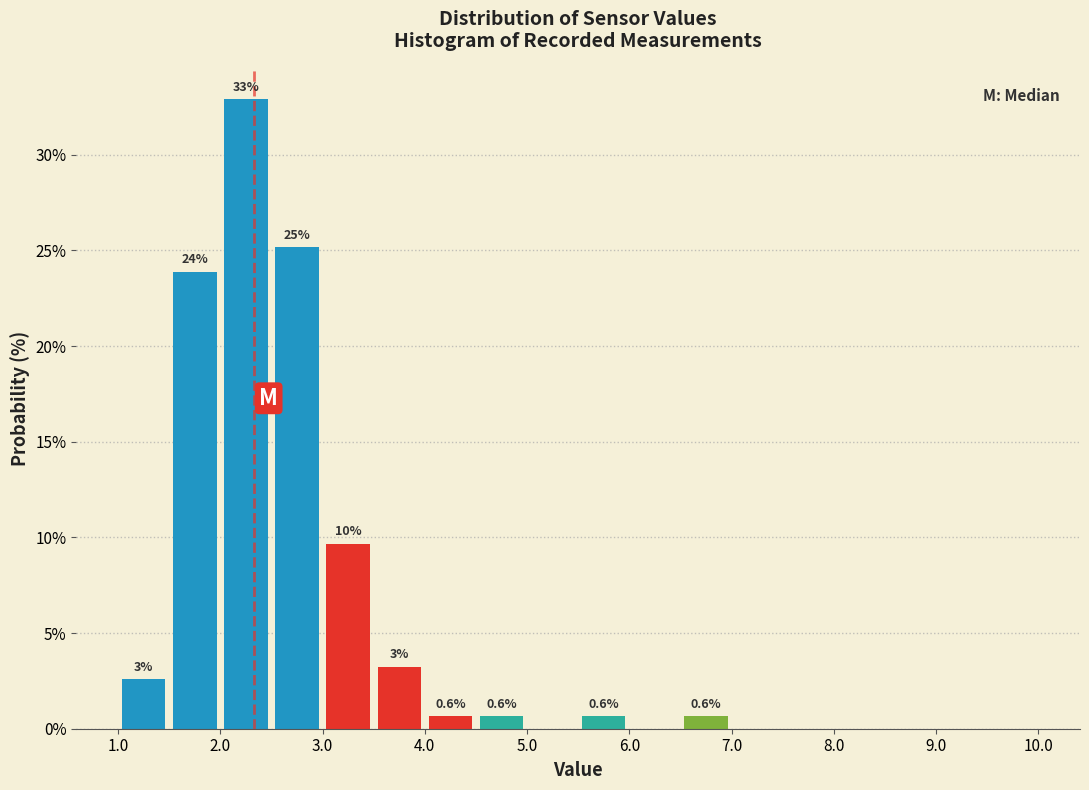

Over which range of the x-axis is the bar tallest?

2.0 to 2.5